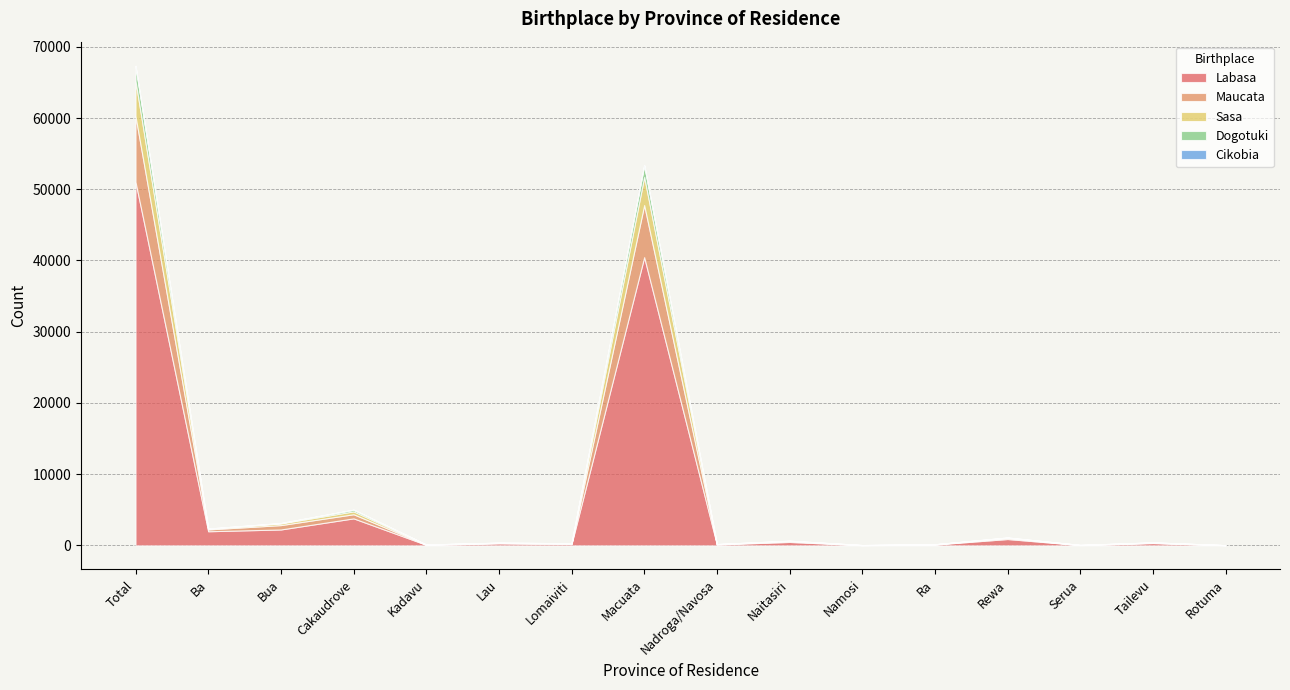

The Maucata series shows 16 at Rotuma. True or false?

False